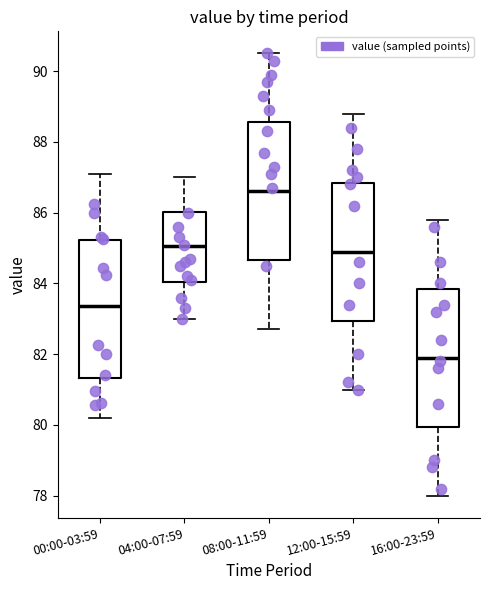

Where does the lower whisker of the box for 00:00-03:59 end on the y-axis? The values are not printed on the chart, so give them approximately, as read against the axis.

80.2